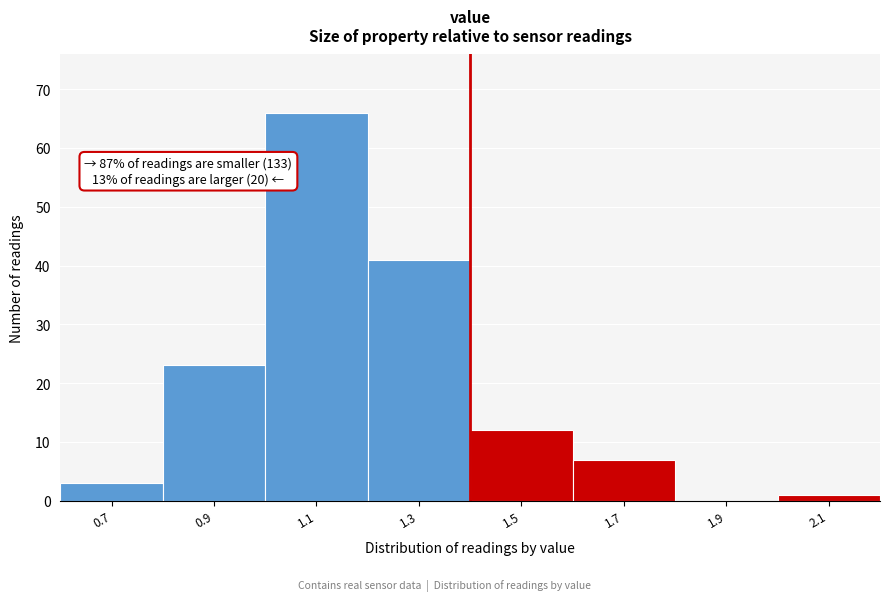

Reading left to right, extract all data points from this chart.

0.7=3	0.9=23	1.1=66	1.3=41	1.5=12	1.7=7	1.9=0	2.1=1